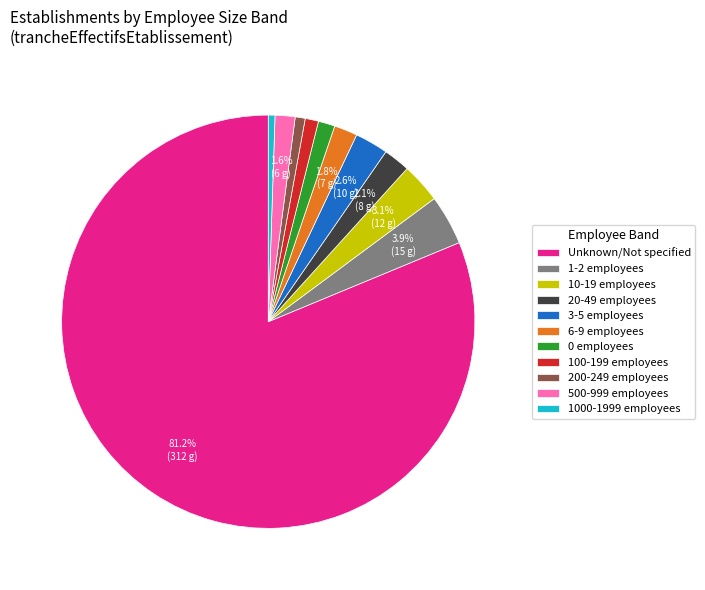

What percentage is NOT represented by 3-5 employees?

97.4%